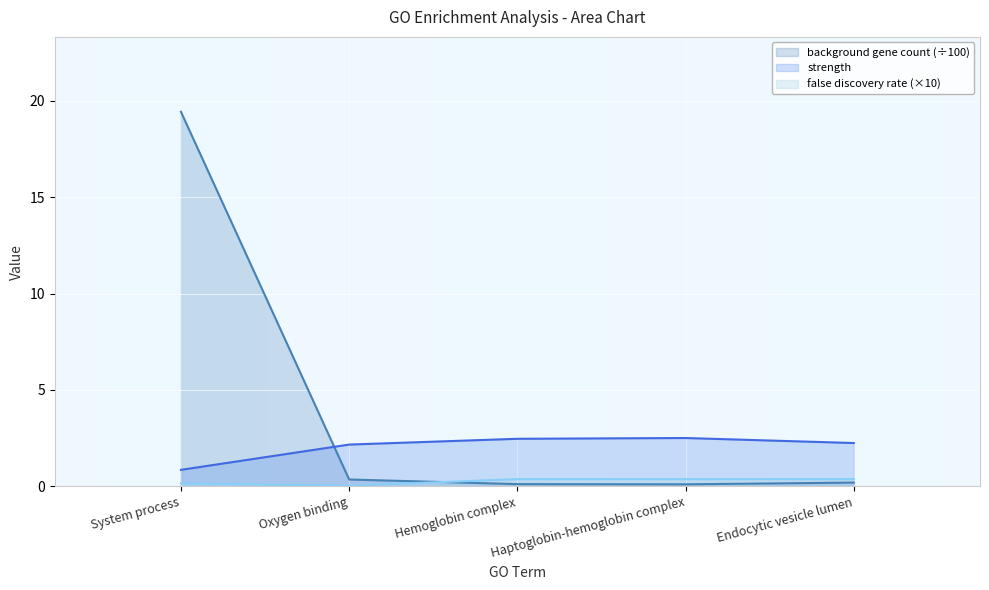

What is the label of the 4th point from the right?

Oxygen binding